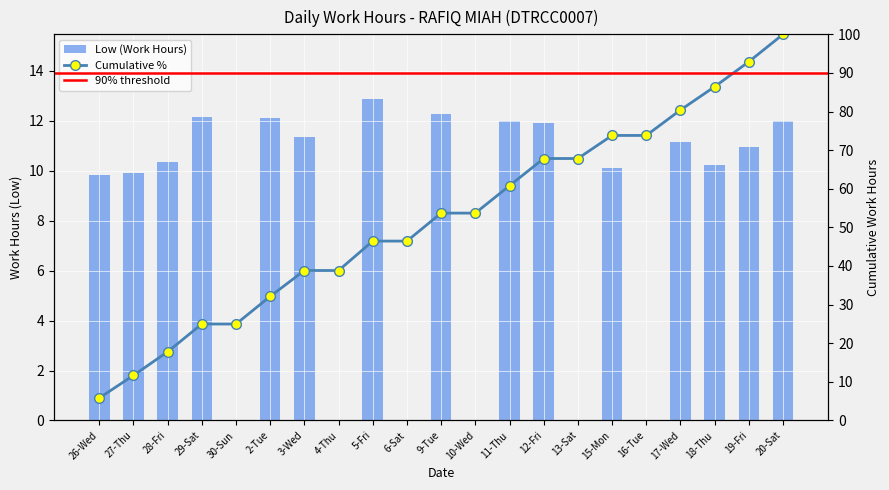

What is the difference between the maximum and second lowest values?

12.9